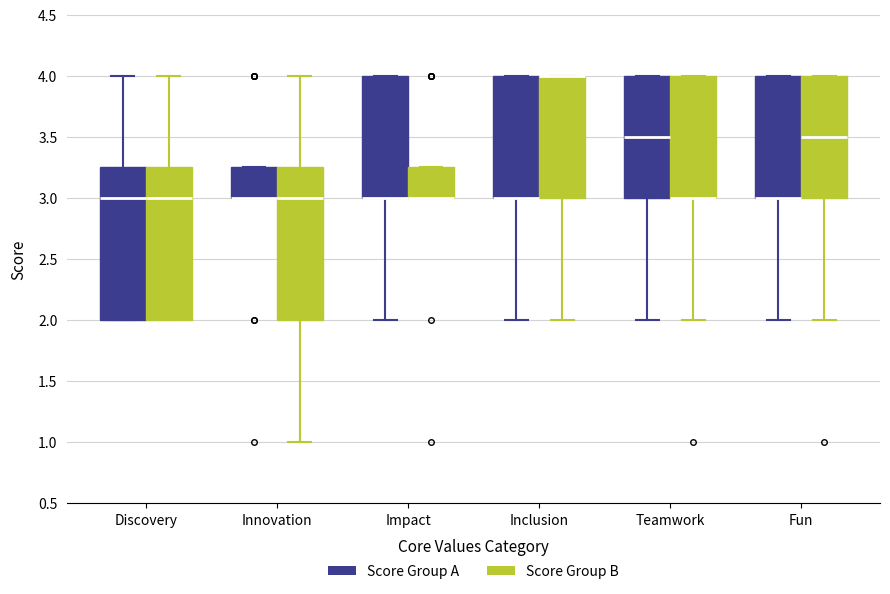

Reading left to right, transcribe this box plot: for each box, give where its median line is, the range the box spans, and where its two whiskers end, as read against the y-axis. The values are not printed on the chart, so give them approximately, as read against the axis.

Discovery (Score Group A): median 3.00, box 2.00 to 3.25, whiskers 2.00 to 4.00
Discovery (Score Group B): median 3.00, box 2.00 to 3.25, whiskers 2.00 to 4.00
Innovation (Score Group A): median 3.00 (drawn on the box's lower edge), box 3.00 to 3.25, whiskers 3.00 to 3.25
Innovation (Score Group B): median 3.00, box 2.00 to 3.25, whiskers 1.00 to 4.00
Impact (Score Group A): median 3.00 (drawn on the box's lower edge), box 3.00 to 4.00, whiskers 2.00 to 4.00
Impact (Score Group B): median 3.00 (drawn on the box's lower edge), box 3.00 to 3.25, whiskers 3.00 to 3.25
Inclusion (Score Group A): median 3.00 (drawn on the box's lower edge), box 3.00 to 4.00, whiskers 2.00 to 4.00
Inclusion (Score Group B): median 4.00 (drawn on the box's upper edge), box 3.00 to 4.00, whiskers 2.00 to 4.00
Teamwork (Score Group A): median 3.50, box 3.00 to 4.00, whiskers 2.00 to 4.00
Teamwork (Score Group B): median 3.00 (drawn on the box's lower edge), box 3.00 to 4.00, whiskers 2.00 to 4.00
Fun (Score Group A): median 3.00 (drawn on the box's lower edge), box 3.00 to 4.00, whiskers 2.00 to 4.00
Fun (Score Group B): median 3.50, box 3.00 to 4.00, whiskers 2.00 to 4.00